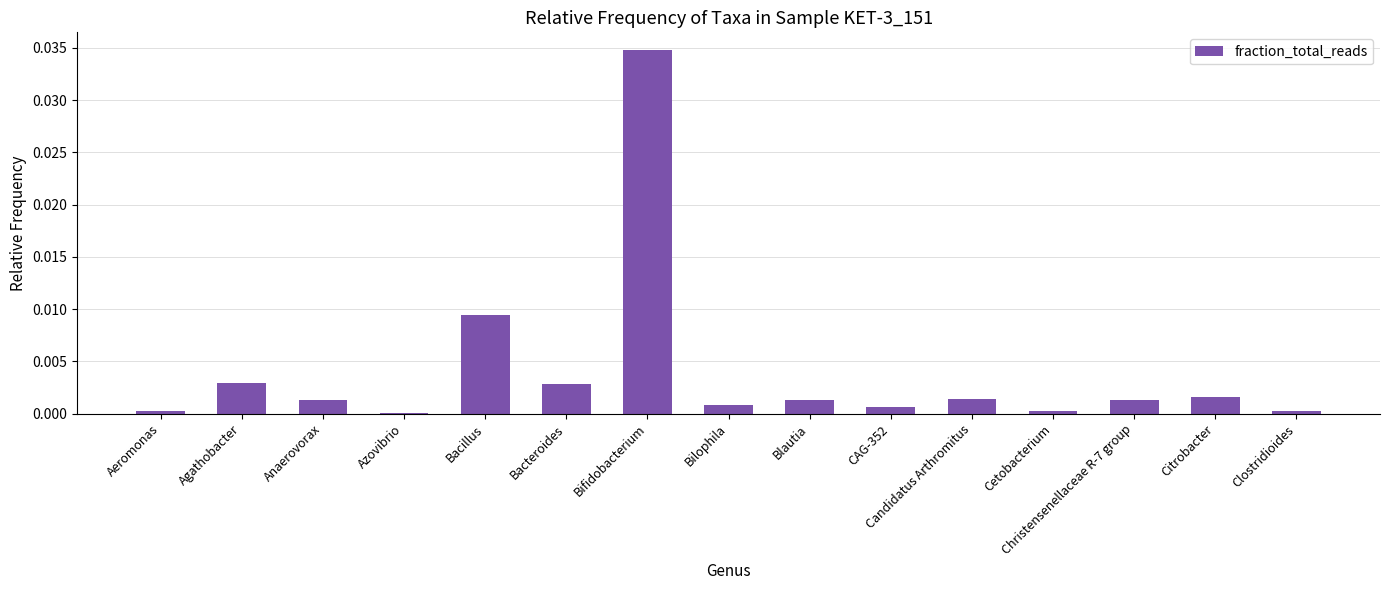

Does the chart contain stacked bars?

No